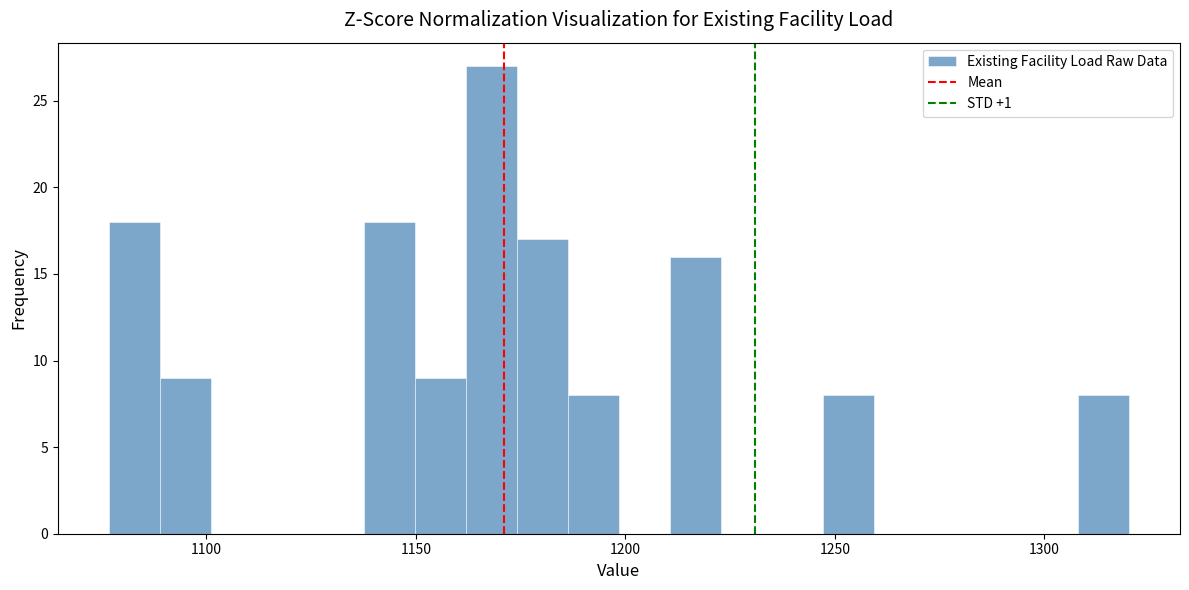

Read against the x-axis, roughly where is the centre of the tallest bar?

1170